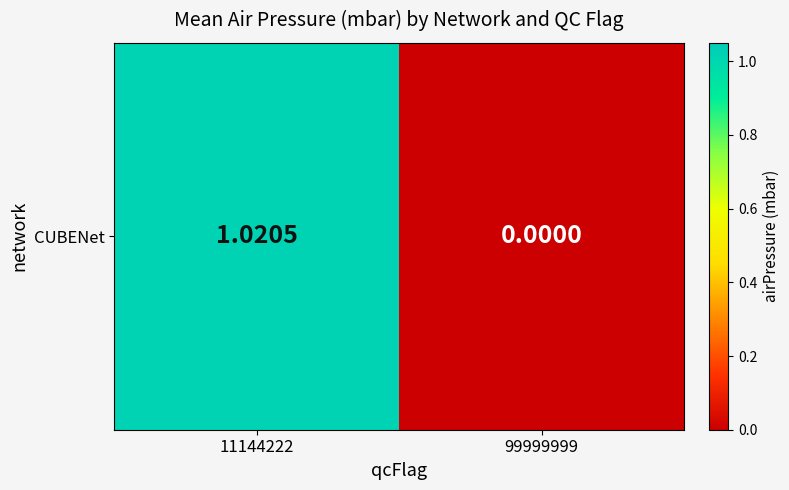

What is the maximum value shown in the chart?

1.0